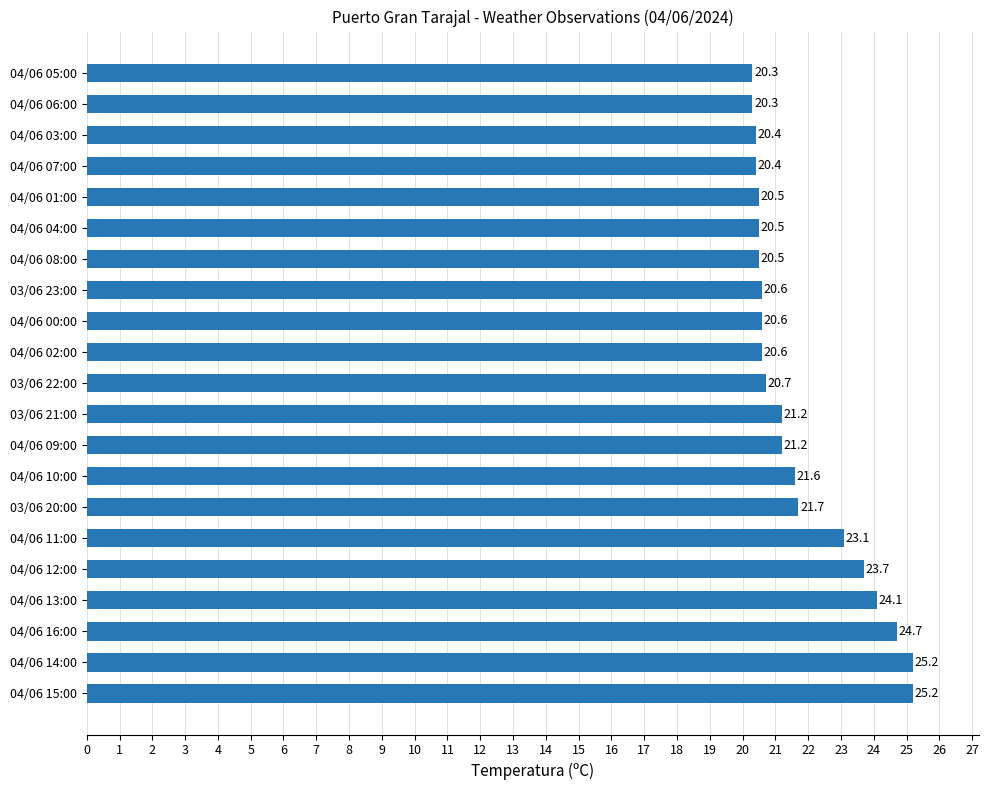

What is the ratio of the value at 04/06 15:00 to the value at 04/06 08:00?

1.2